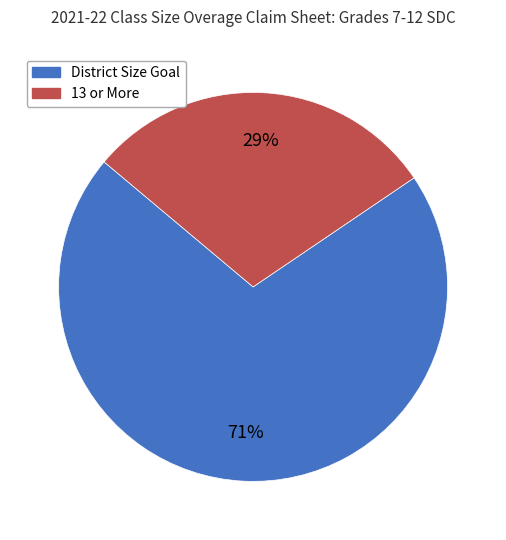

Count the number of slices in the pie.

2